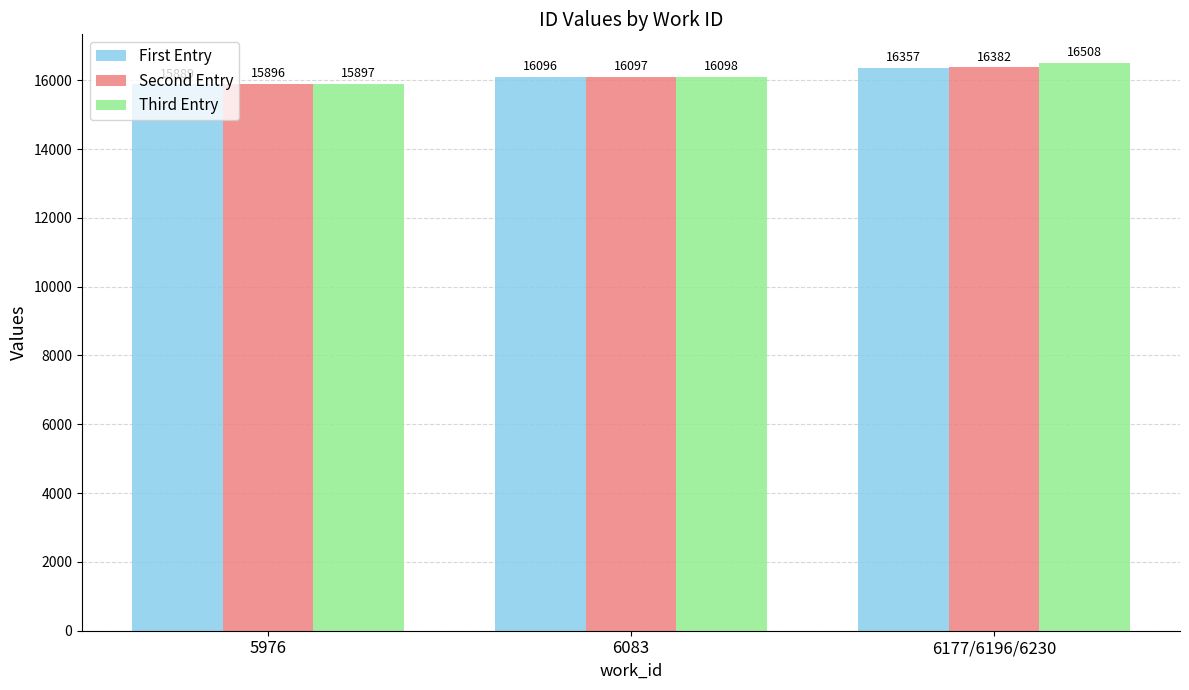

Is the value of First Entry at 6177/6196/6230 greater than the value of Second Entry at 6177/6196/6230?

No